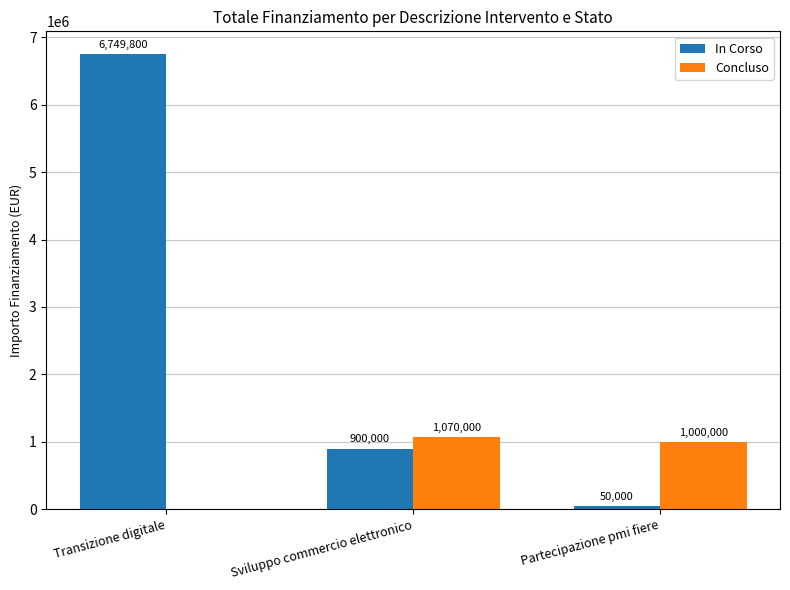

What is the sum of all In Corso values?

7699800